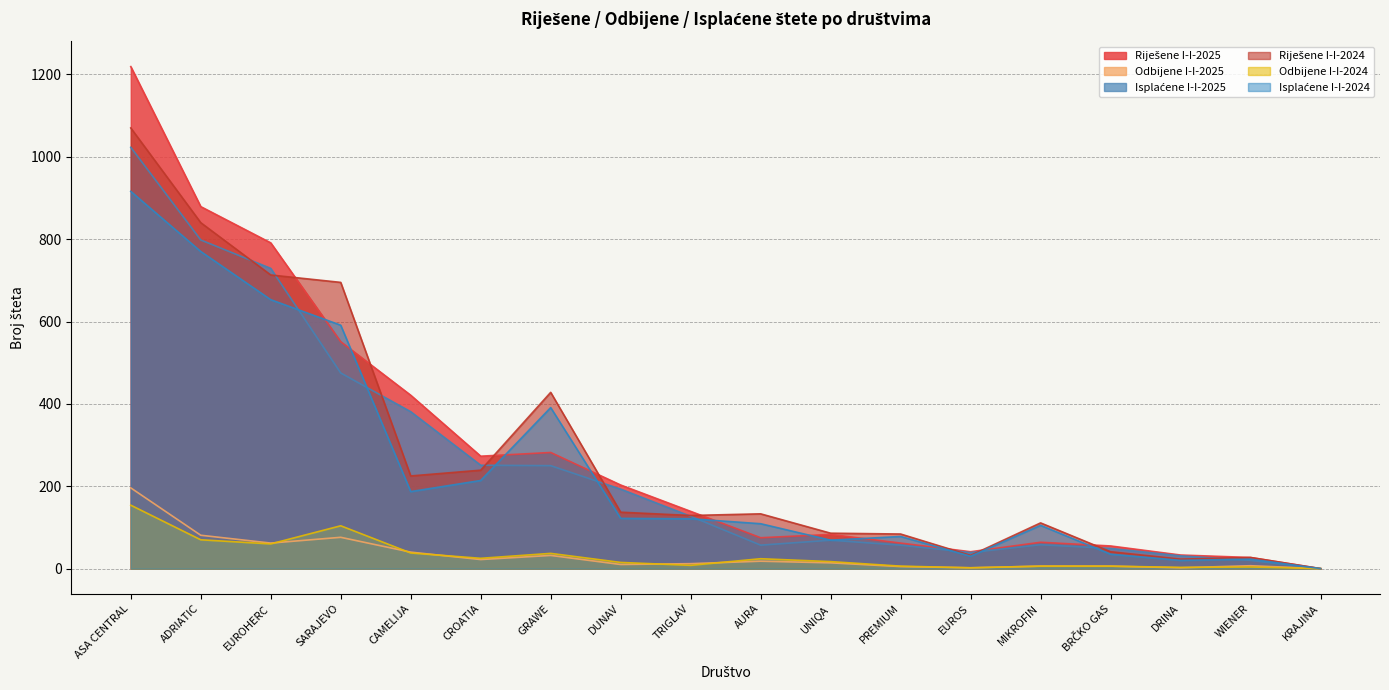

Reading right to left, what are all the values shown in this chart?

Riješene I-I-2025: 0	27	33	55	64	41	62	83	75	139	203	282	273	421	551	791	879	1219
Odbijene I-I-2025: 0	7	2	6	6	2	5	14	18	12	10	32	22	40	76	62	81	196
Isplaćene I-I-2025: 0	20	31	49	58	39	57	69	57	127	193	250	251	381	475	729	798	1023
Riješene I-I-2024: 0	27	23	41	111	32	84	86	133	129	137	428	239	225	695	713	840	1070
Odbijene I-I-2024: 0	4	3	6	6	2	6	17	24	8	15	37	25	38	104	60	70	154
Isplaćene I-I-2024: 0	23	20	35	105	30	78	69	109	121	122	391	214	187	591	653	770	916